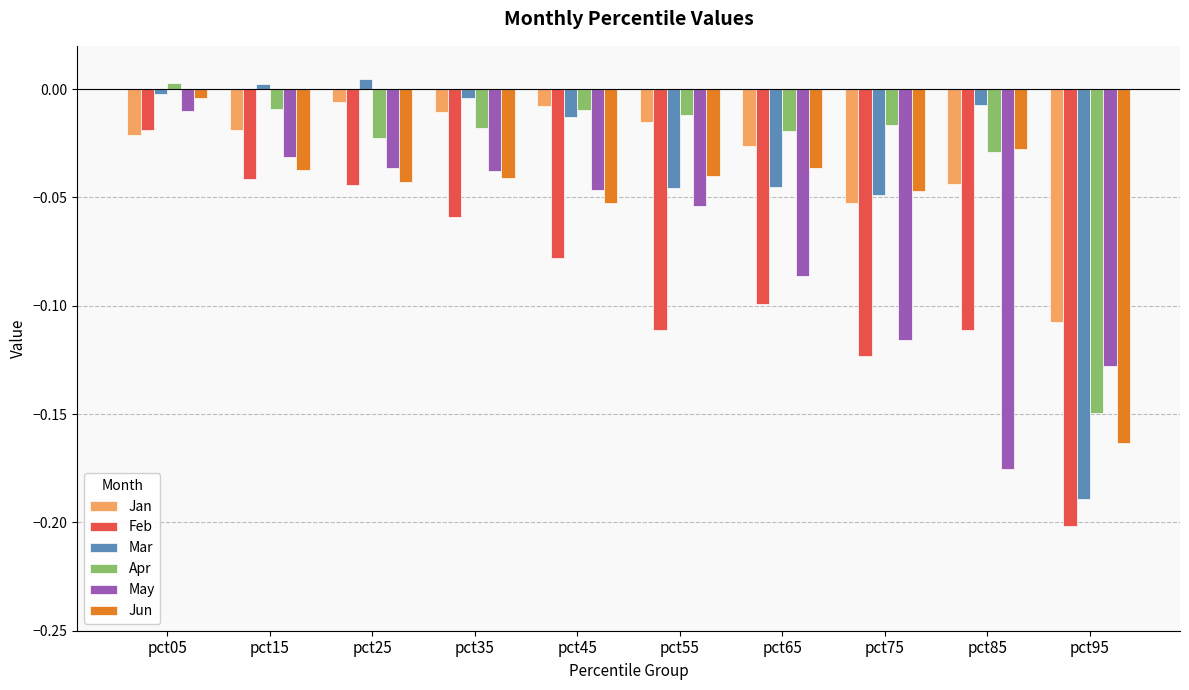

What are all the series names shown in the legend?

Jan, Feb, Mar, Apr, May, Jun